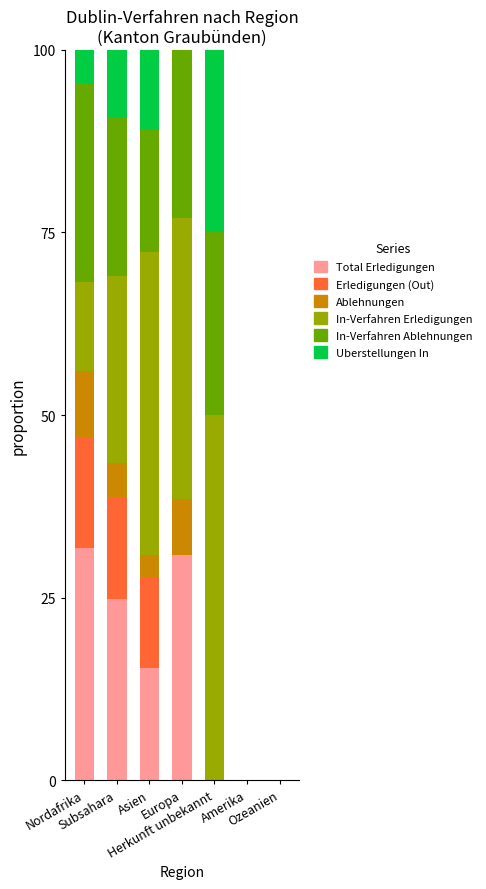

Between Herkunft unbekannt and Subsahara, which is larger?

Subsahara